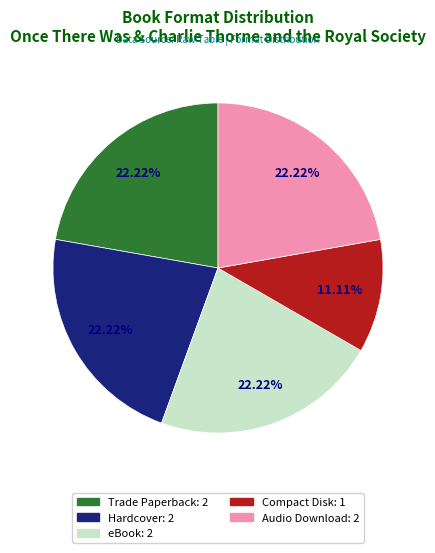

To the nearest percent, what is the combined percentage of Trade Paperback and eBook?

44%